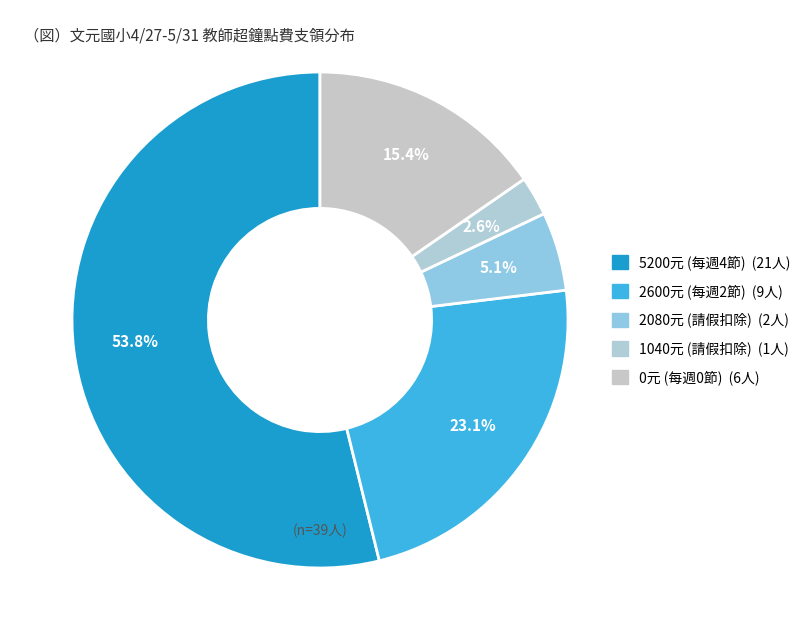

Is there any slice that represents more than half of the pie?

Yes